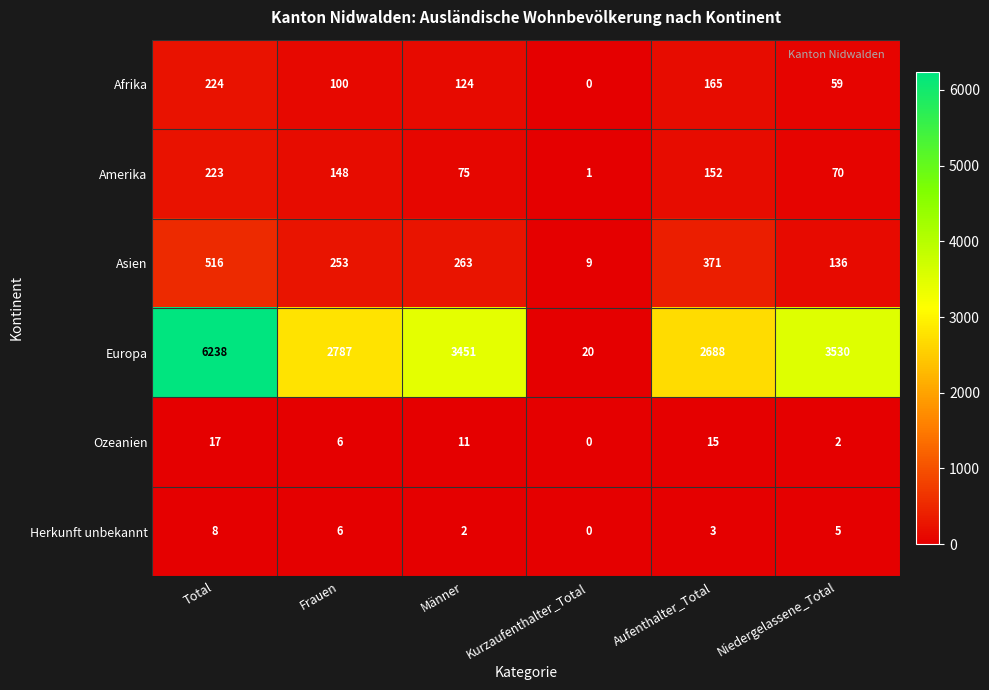

Which category has the highest value across all series?

Total